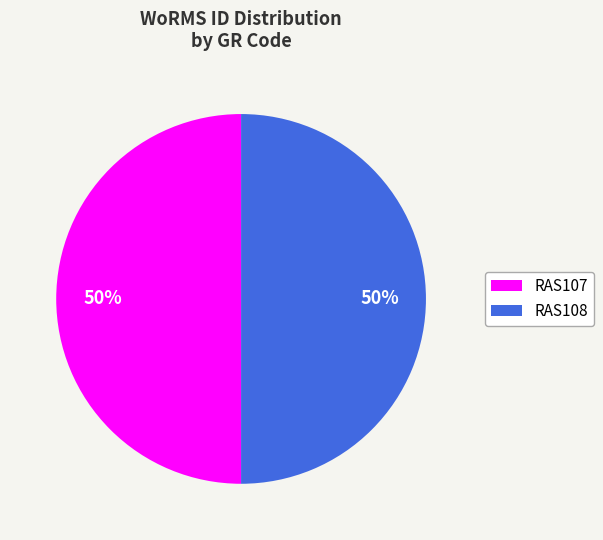

Approximately how many times larger is the value at RAS108 compared to RAS107?

1.0